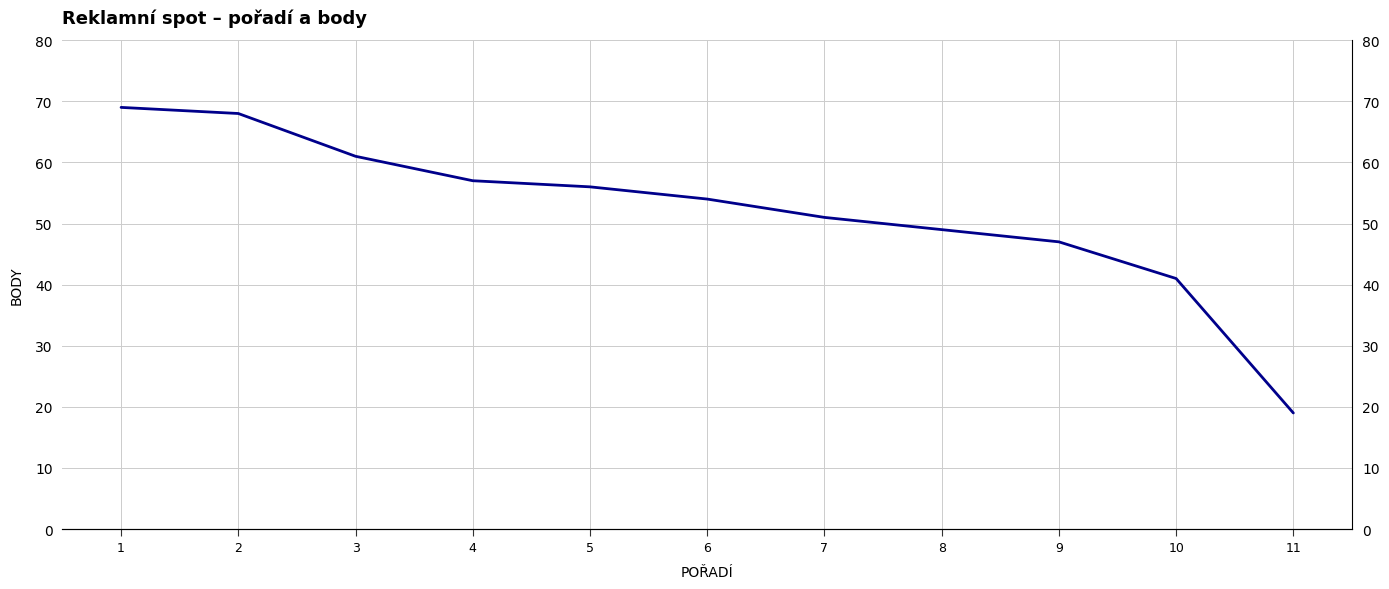

How many values are below 54?

5